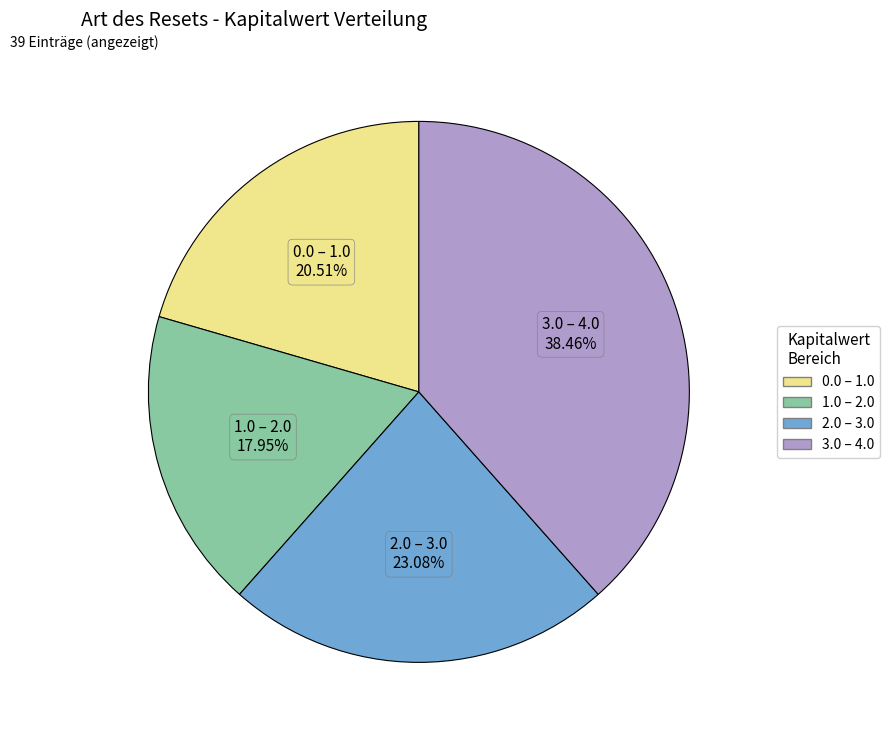

Count the number of slices in the pie.

4